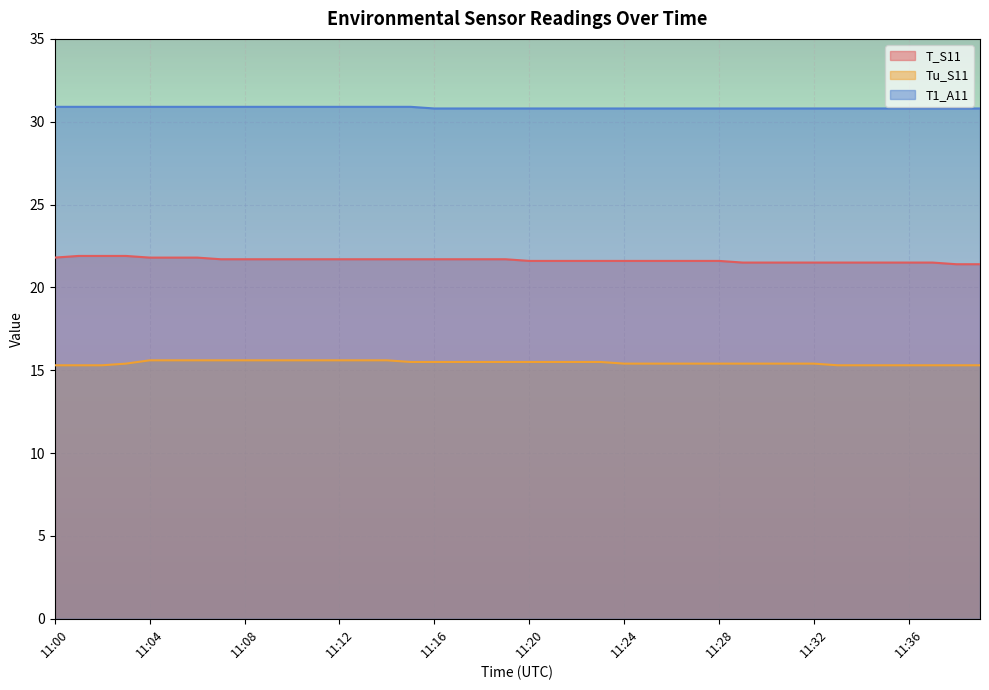

What is the spread (max minus min) of values at 11:33?

15.5